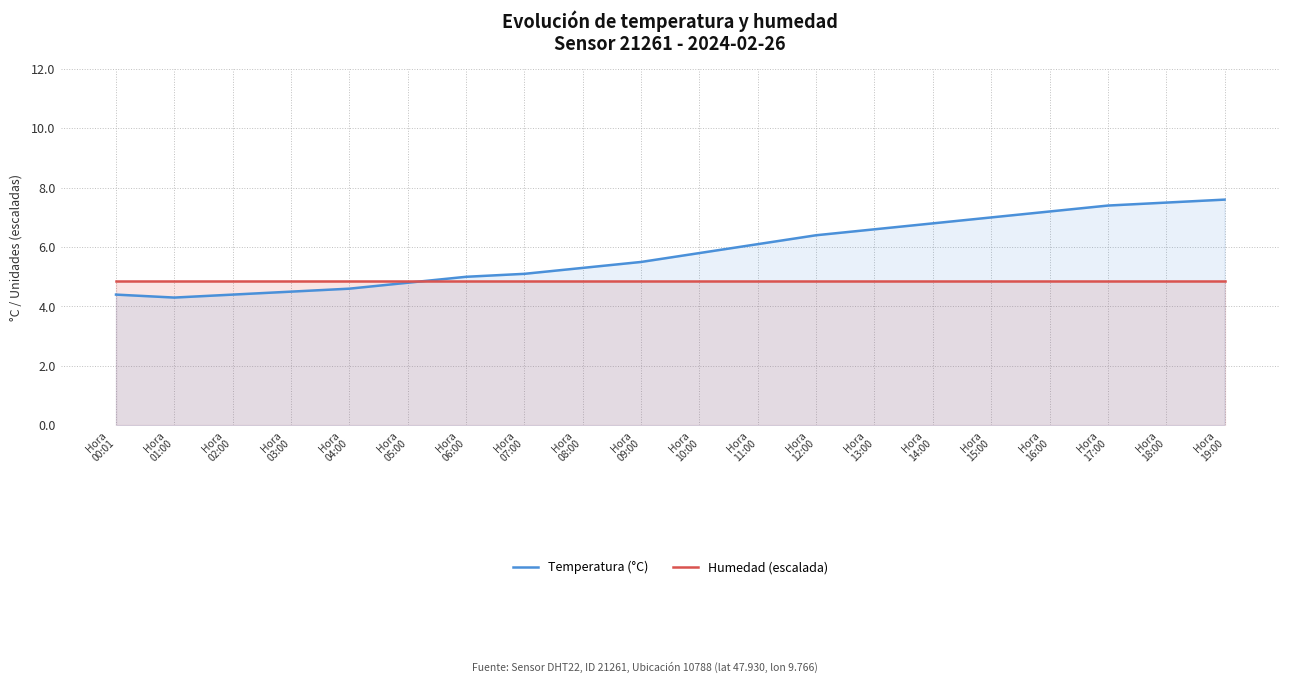

Which series ends up on top after the final intersection of Temperatura (°C) and Humedad (escalada)?

Temperatura (°C)